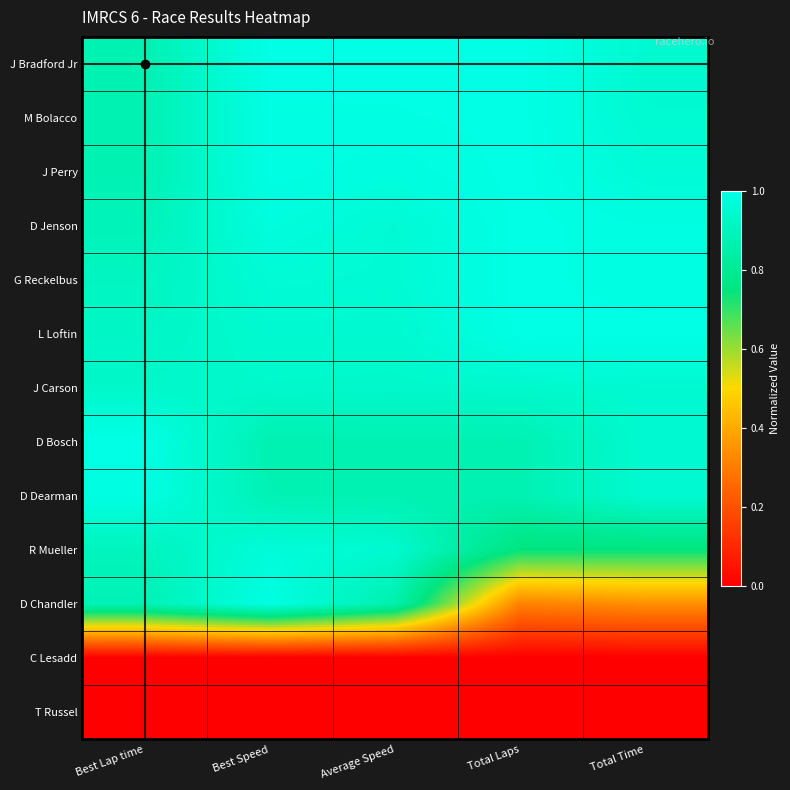

Which series has the largest total across all categories?

J Bradford Jr